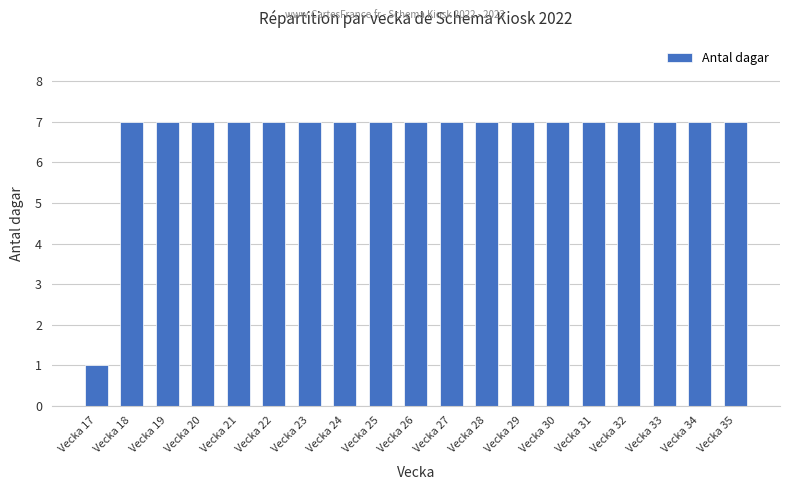

Reading left to right, transcribe all the data shown in this chart.

Vecka 17=1	Vecka 18=7	Vecka 19=7	Vecka 20=7	Vecka 21=7	Vecka 22=7	Vecka 23=7	Vecka 24=7	Vecka 25=7	Vecka 26=7	Vecka 27=7	Vecka 28=7	Vecka 29=7	Vecka 30=7	Vecka 31=7	Vecka 32=7	Vecka 33=7	Vecka 34=7	Vecka 35=7